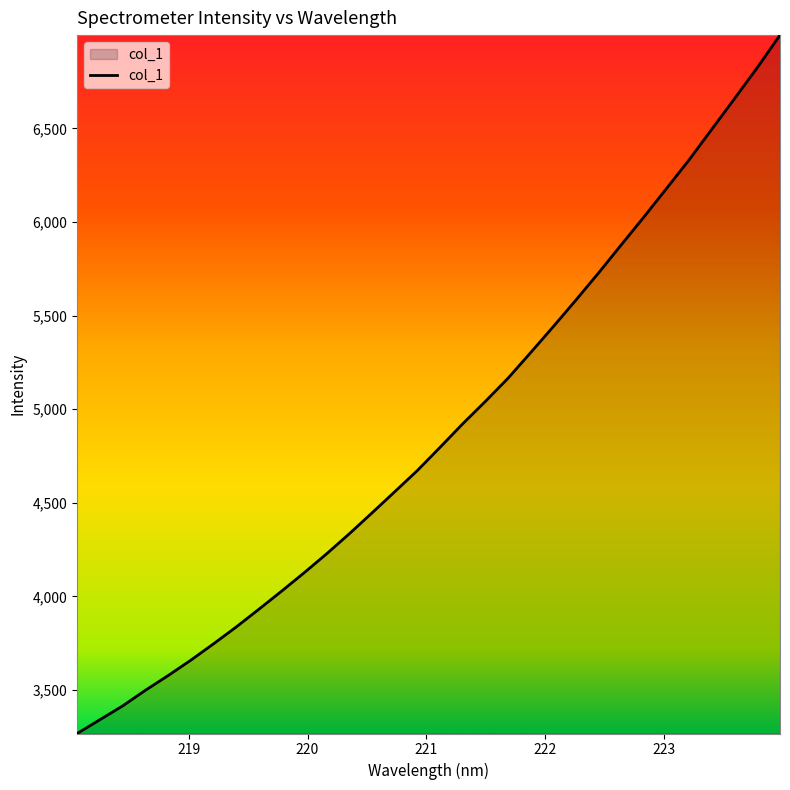

What is the maximum value shown in the chart?

6998.2